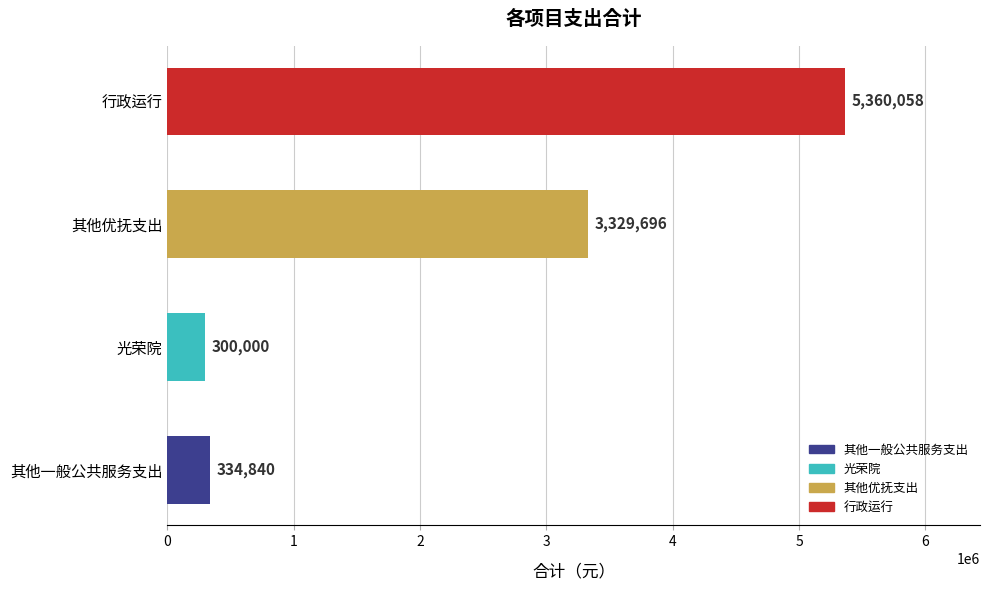

At which label is the value closest to 2830028?

其他优抚支出